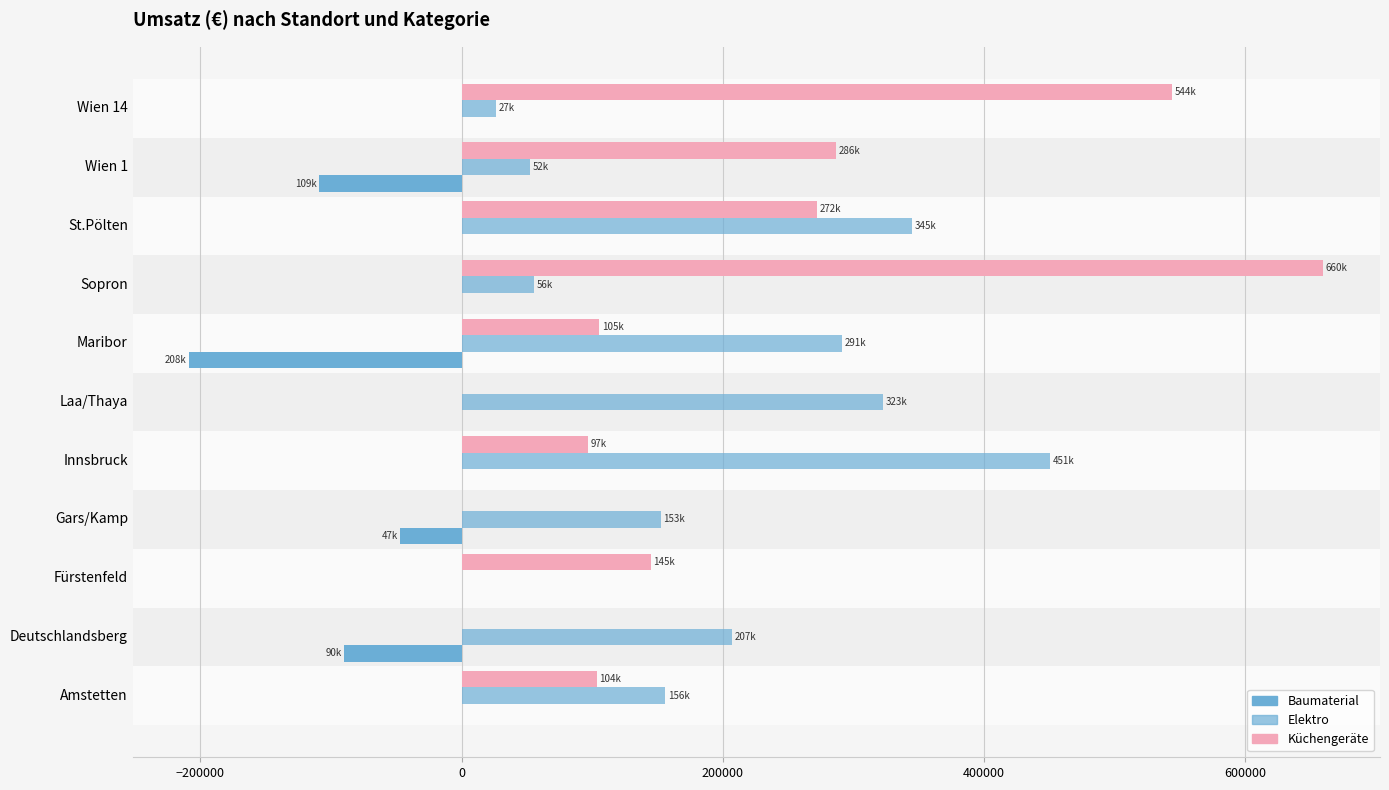

How many series are shown in this chart?

3